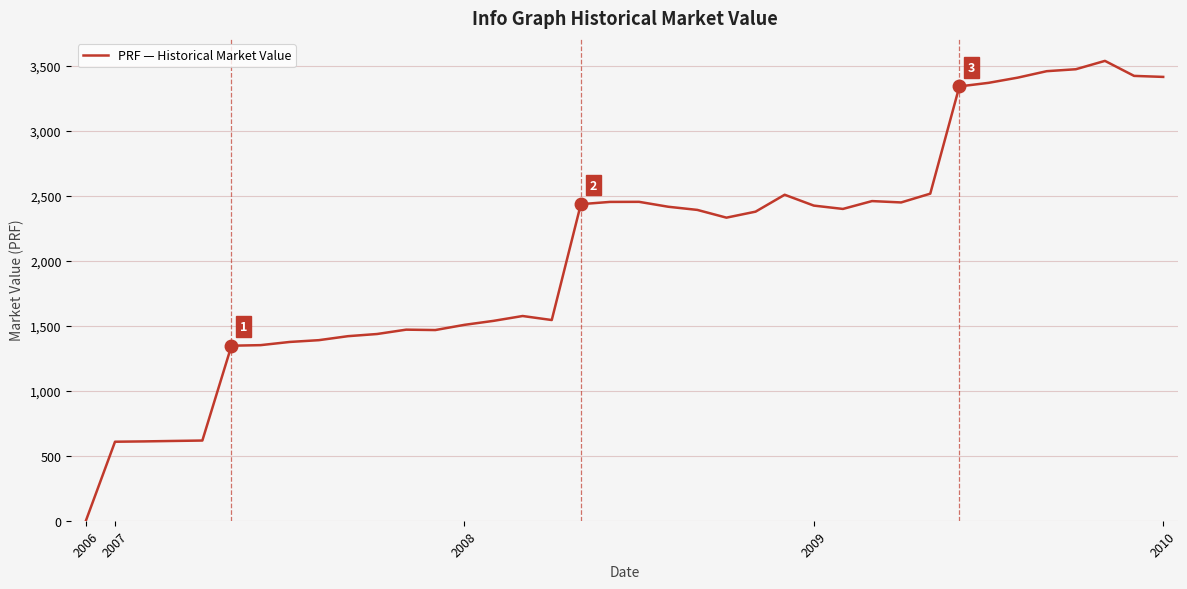

What is the greatest value displayed?

3536.2